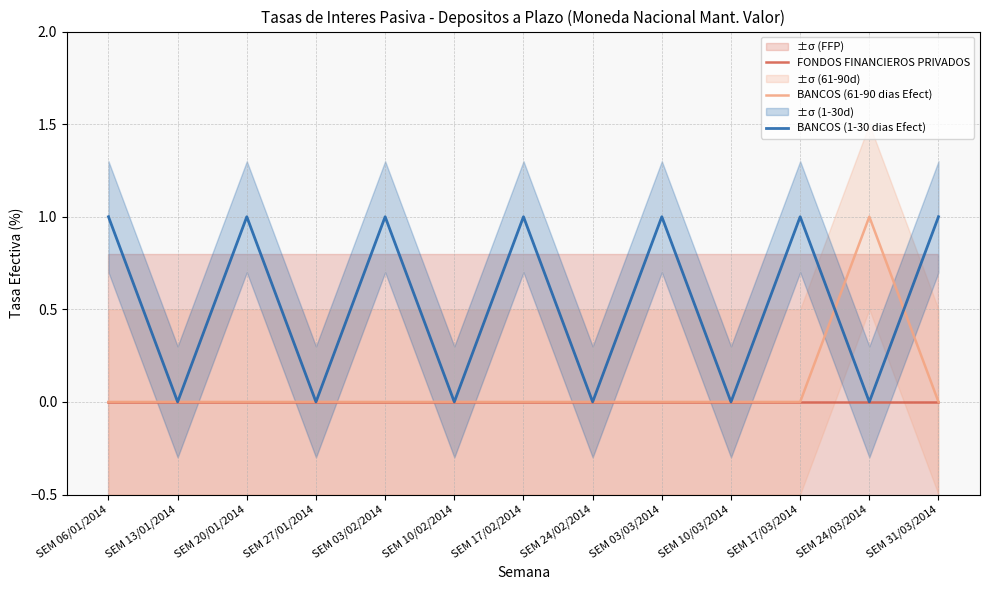

How many lines are shown in the chart?

3